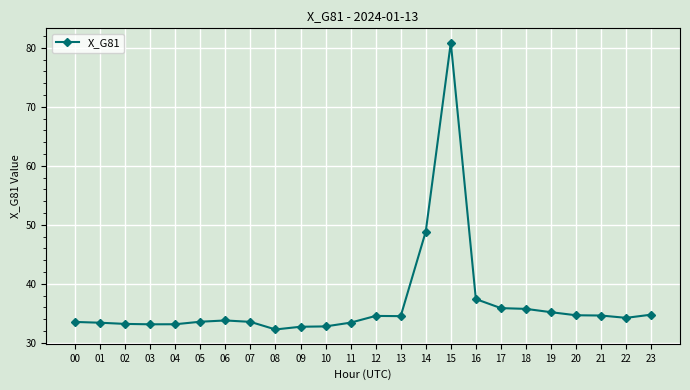

Where is the data nearest to the value 56?

14